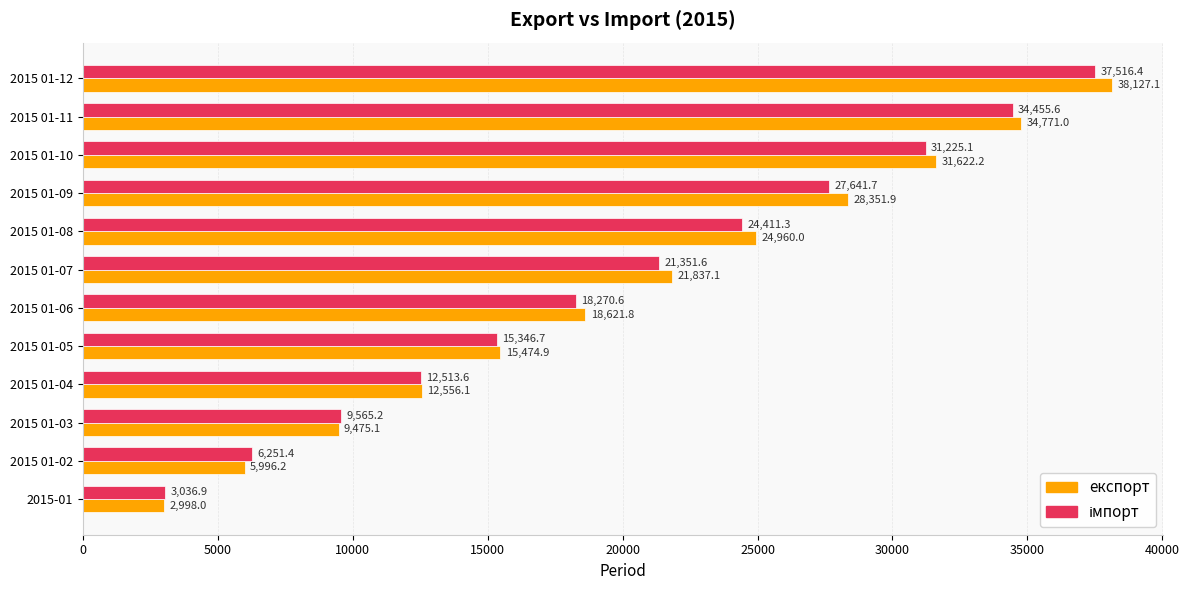

What is the difference between the second highest and second lowest values in the експорт series?

28774.8